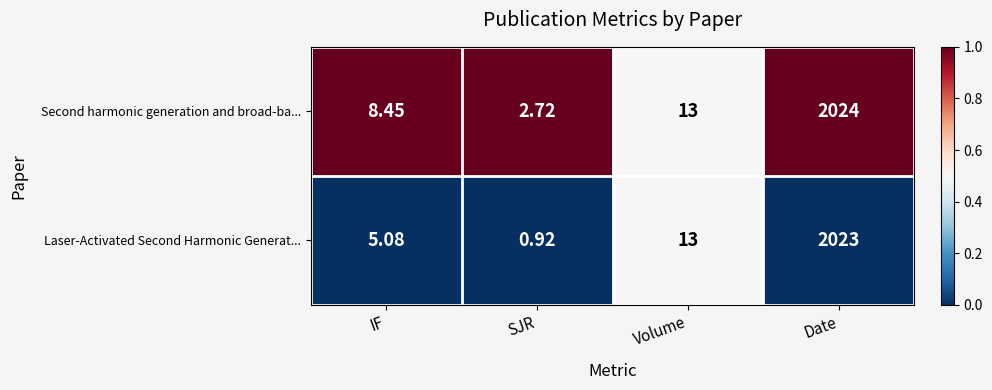

Which category has the lowest value in the Second harmonic generation and broad-ba... series?

SJR